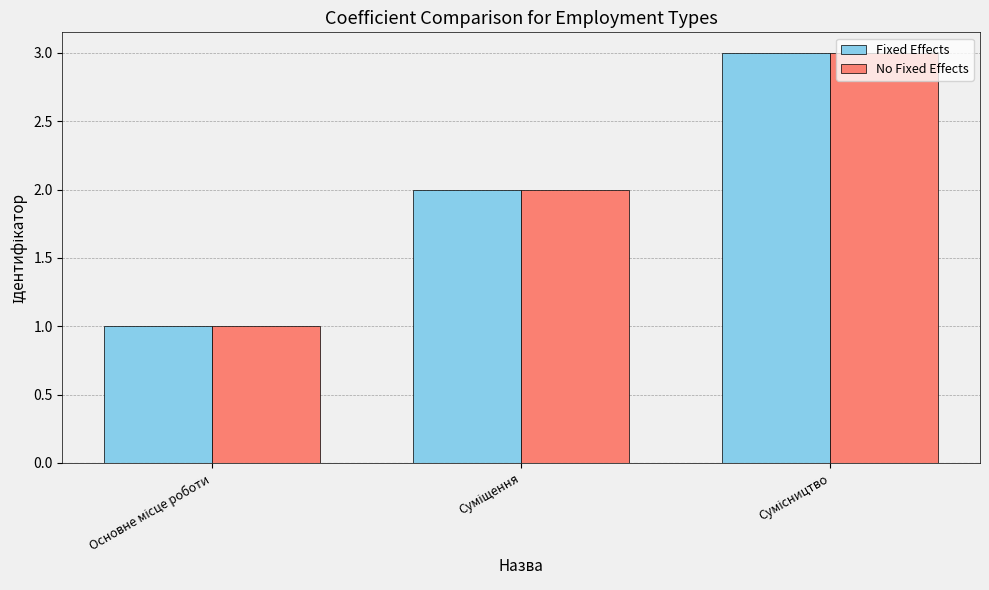

What is the maximum value shown in the chart?

3